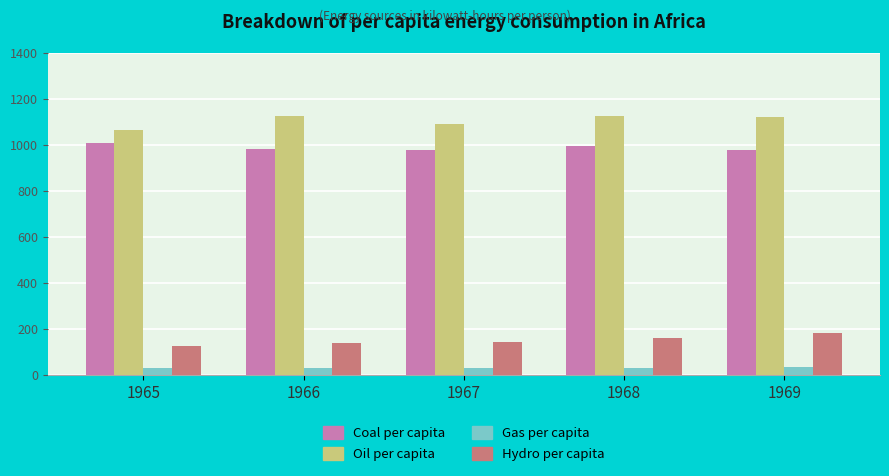

What is the highest value of the Hydro per capita series?

184.5